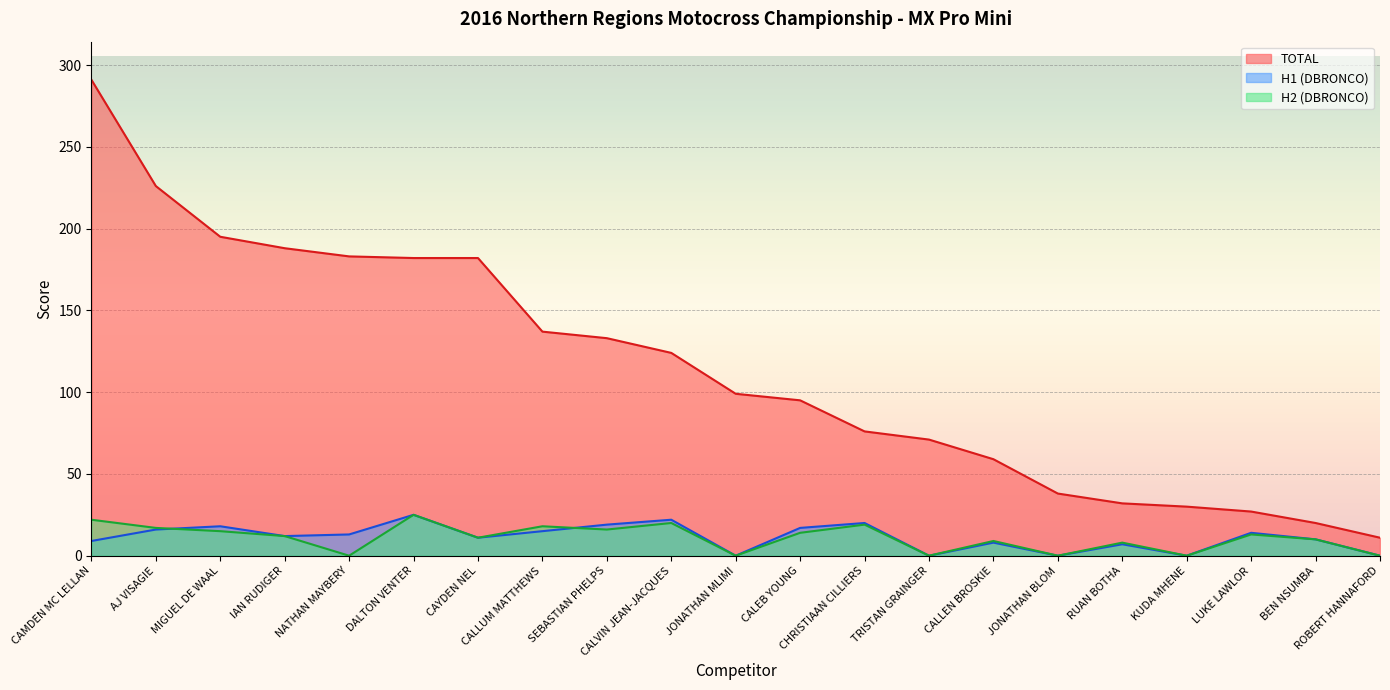

True or false: H1 (DBRONCO) has more than 2 points higher than both neighbors.

True